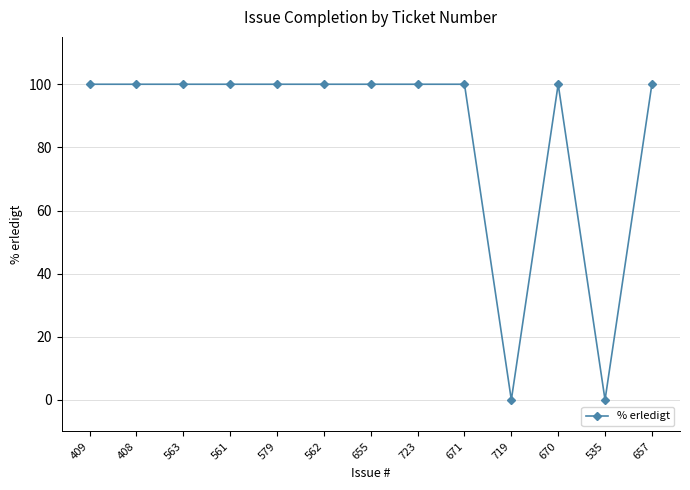

What is the greatest value displayed?

100